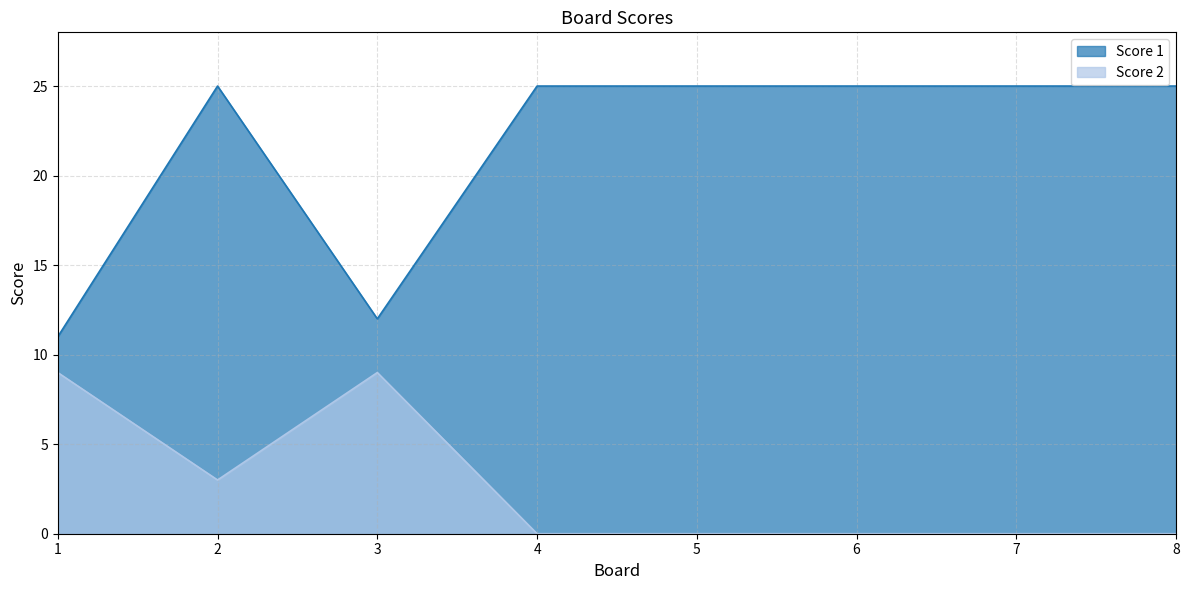

In Score 1, how many points are higher than both neighbors (excluding endpoints)?

1